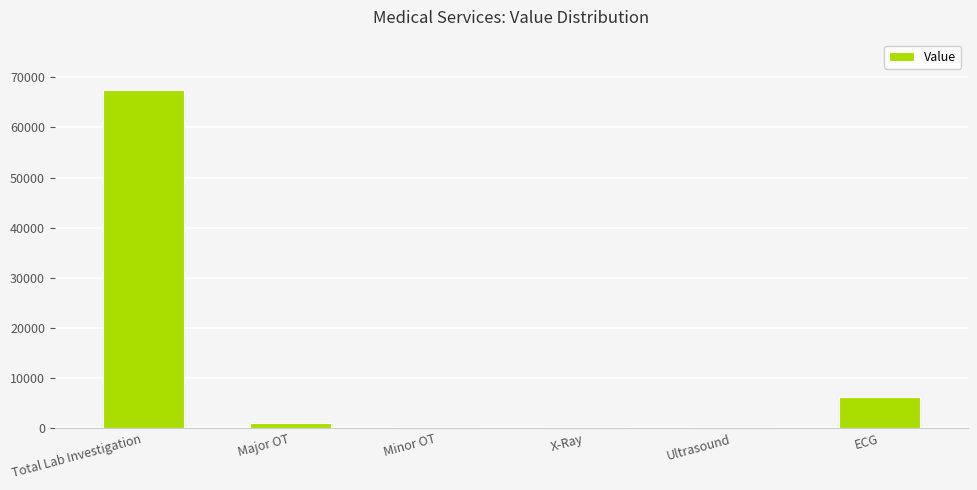

At which label is the value closest to 33789?

ECG